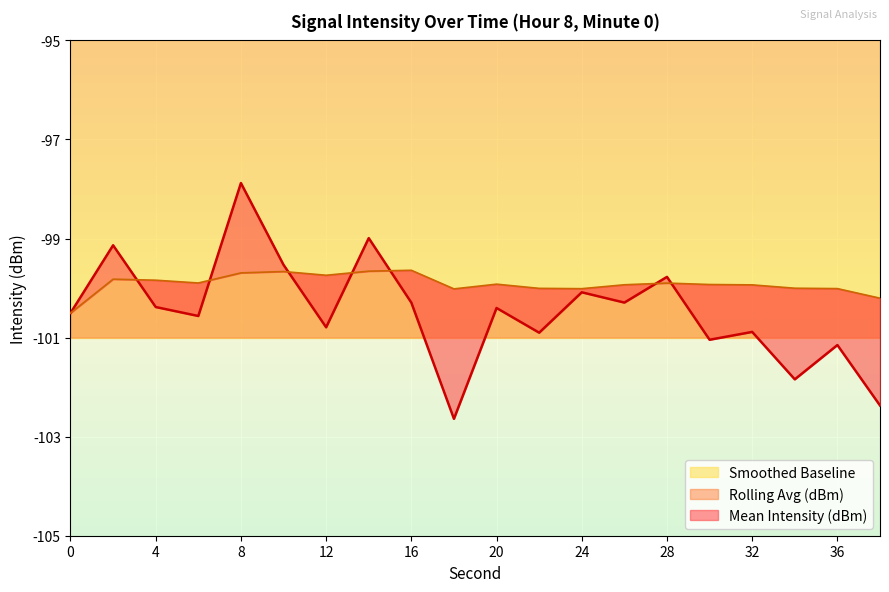

At which category does Mean Intensity (dBm) reach its first local peak?

2